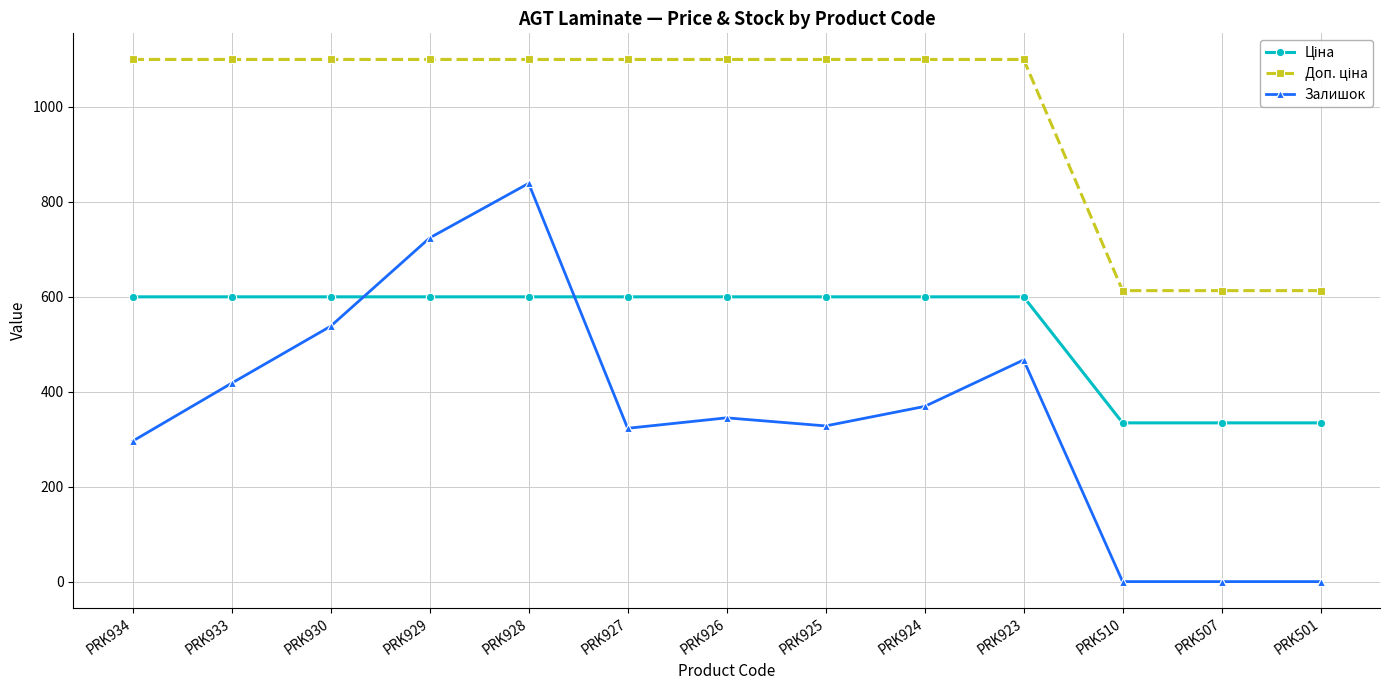

Is it true that Залишок equals 132.0 at PRK927?

False